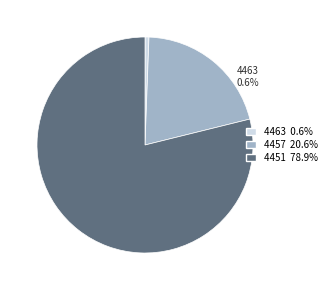

To the nearest percent, what portion does 4451 represent?

79%